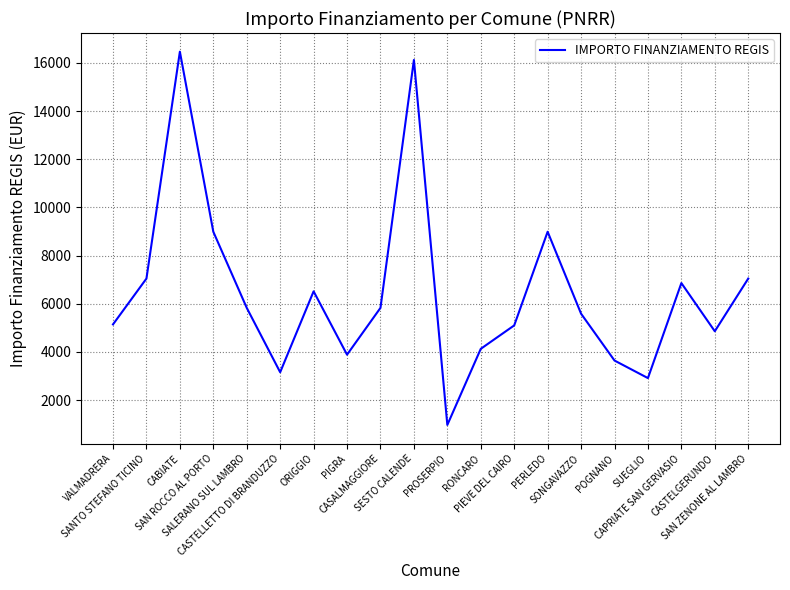

What is the maximum value shown in the chart?

16464